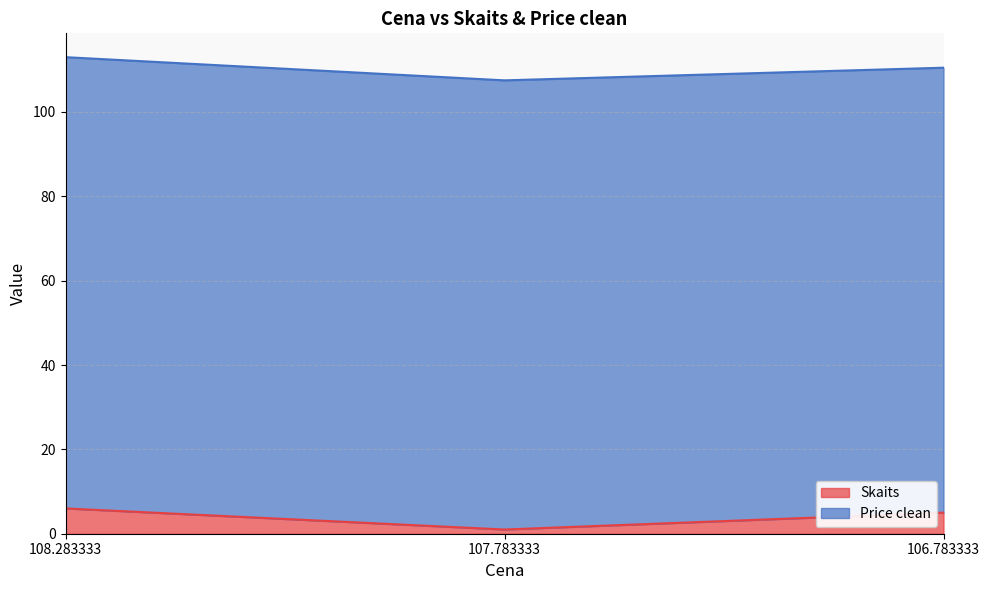

True or false: Skaits has a value of 6.0 at 108.283333.

True